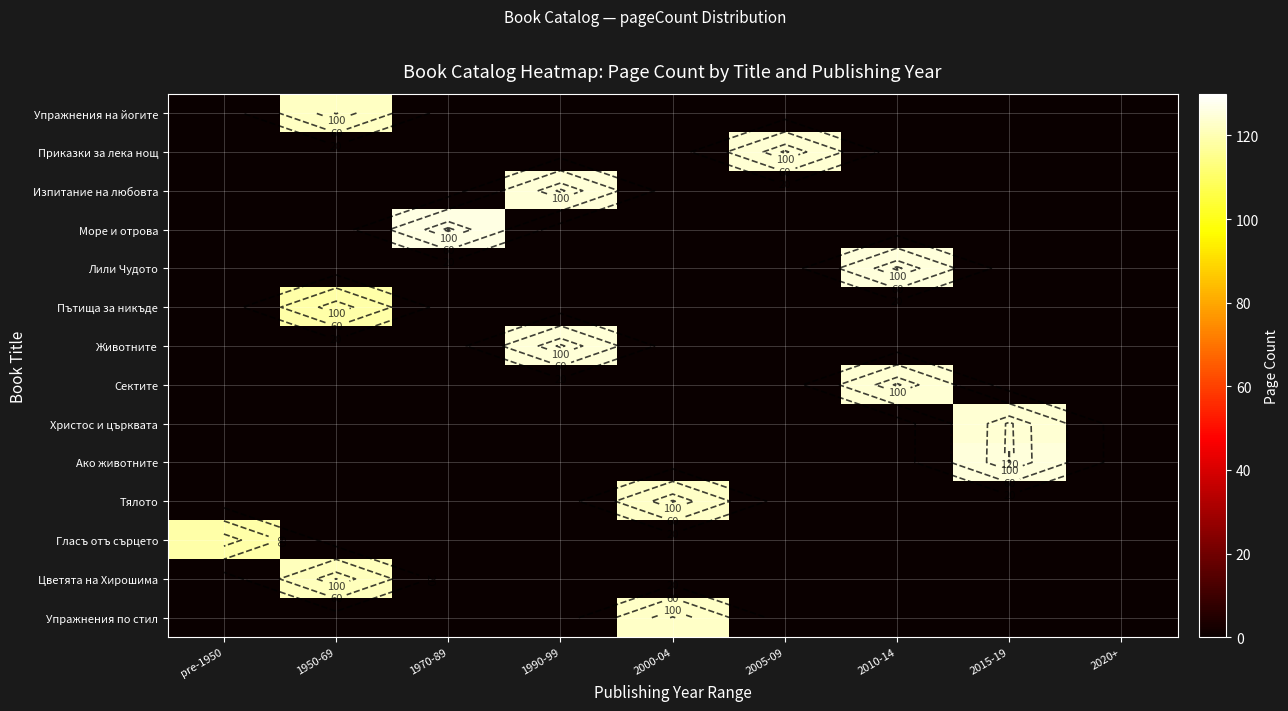

The value of Животните at 2005-09 is 0.0. True or false?

True